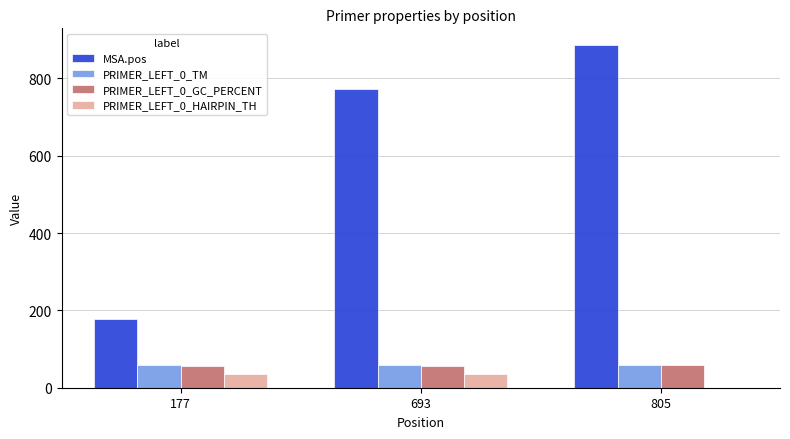

The MSA.pos series shows 772.0 at 693. True or false?

True